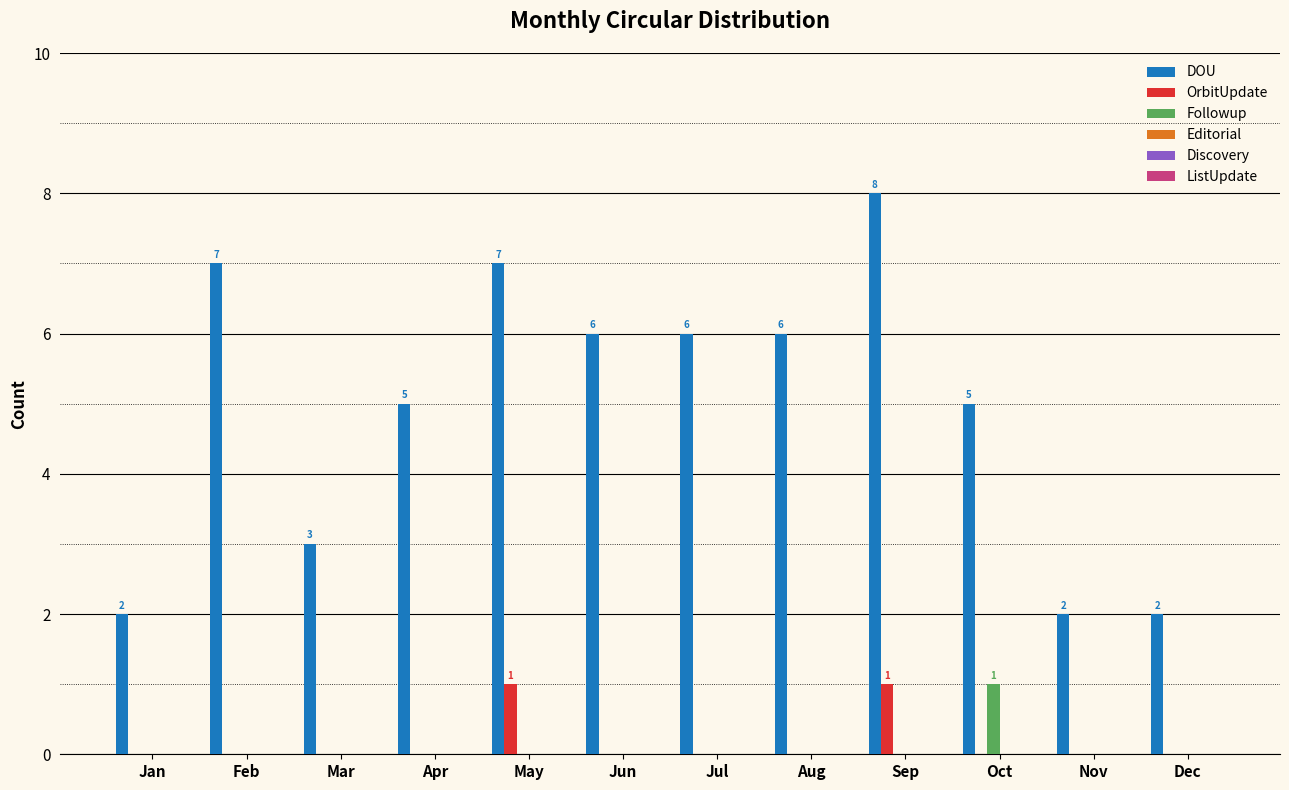

Which label corresponds to the largest value in the chart?

Sep